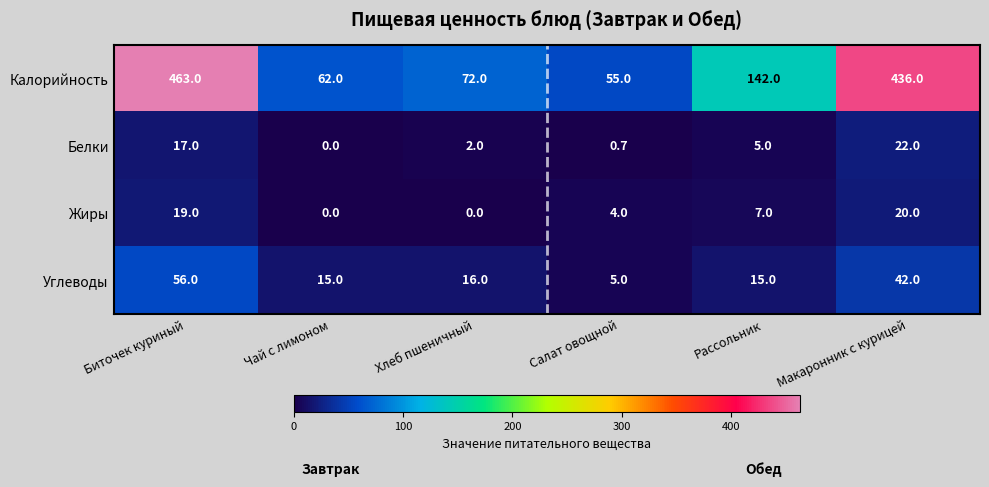

At which category does the chart reach its peak across all series?

Биточек куриный